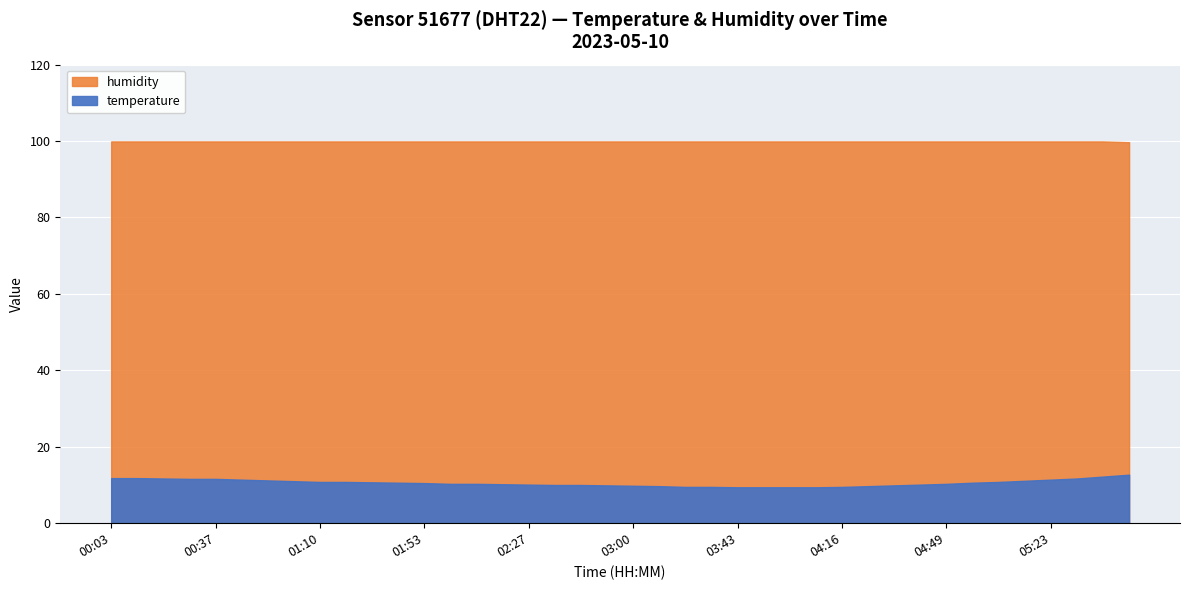

Reading left to right, transcribe all the data shown in this chart.

temperature: 11.8	11.8	11.7	11.6	11.6	11.4	11.2	11.0	10.8	10.8	10.7	10.6	10.5	10.3	10.3	10.2	10.1	10.0	10.0	9.9	9.8	9.7	9.5	9.5	9.4	9.4	9.4	9.4	9.5	9.7	9.9	10.1	10.3	10.6	10.8	11.1	11.4	11.7	12.2	12.7
humidity: 99.9	99.9	99.9	99.9	99.9	99.9	99.9	99.9	99.9	99.9	99.9	99.9	99.9	99.9	99.9	99.9	99.9	99.9	99.9	99.9	99.9	99.9	99.9	99.9	99.9	99.9	99.9	99.9	99.9	99.9	99.9	99.9	99.9	99.9	99.9	99.9	99.9	99.9	99.9	99.7